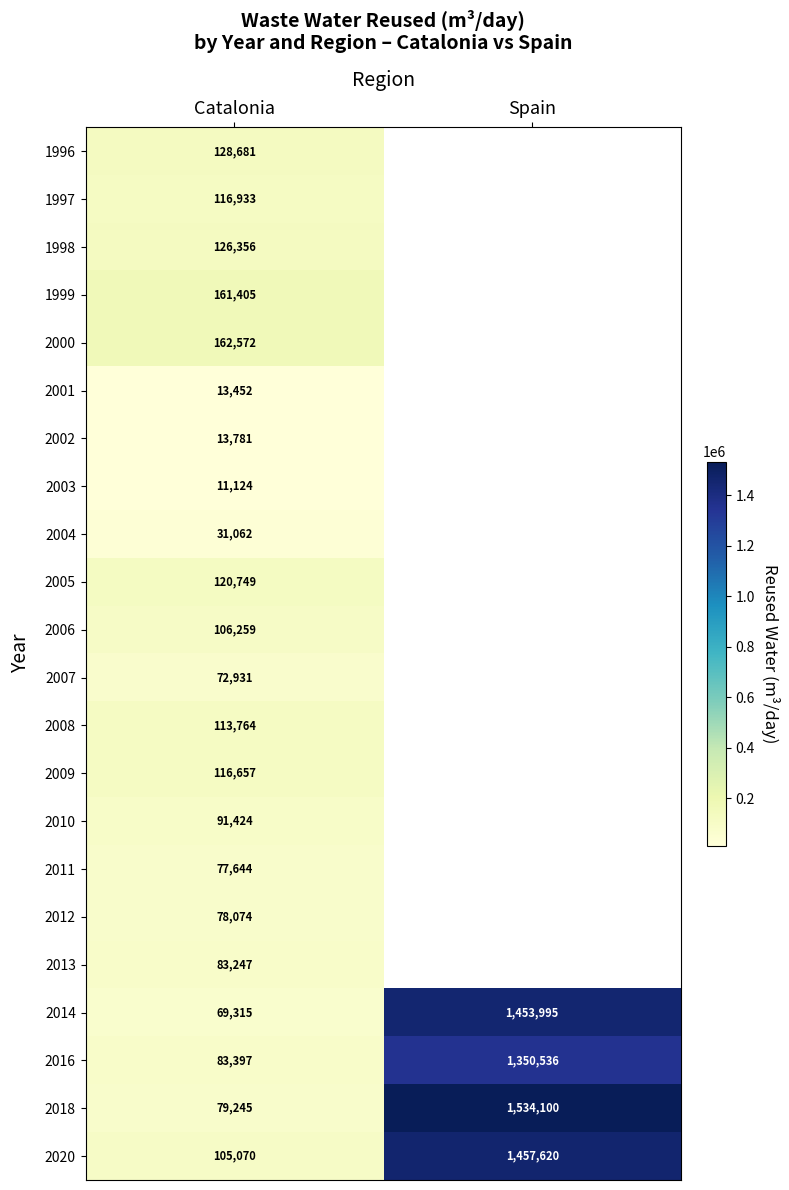

How many distinct data groups are displayed?

22